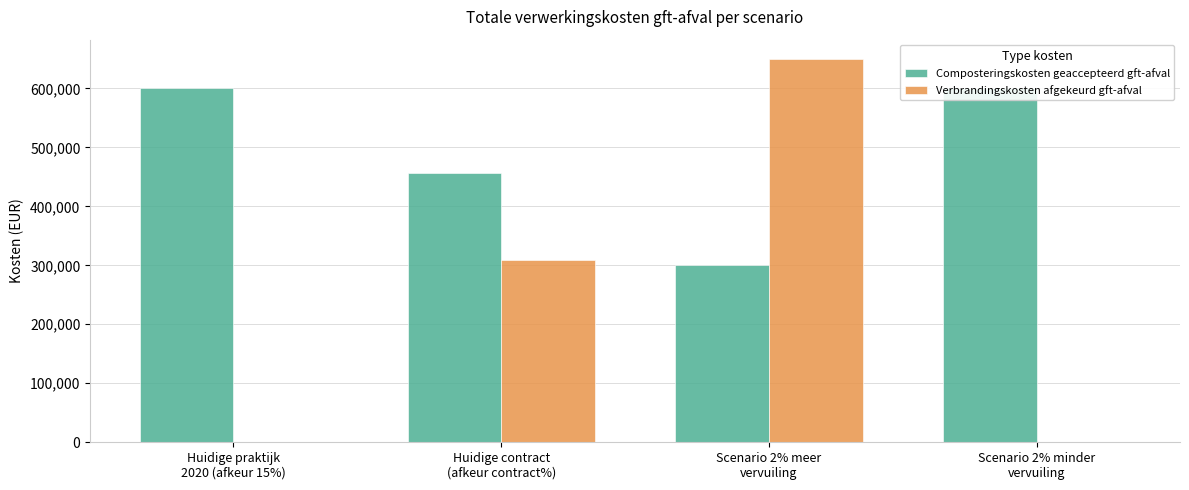

What is the label of the 3rd bar from the right?

Huidige contract
(afkeur contract%)